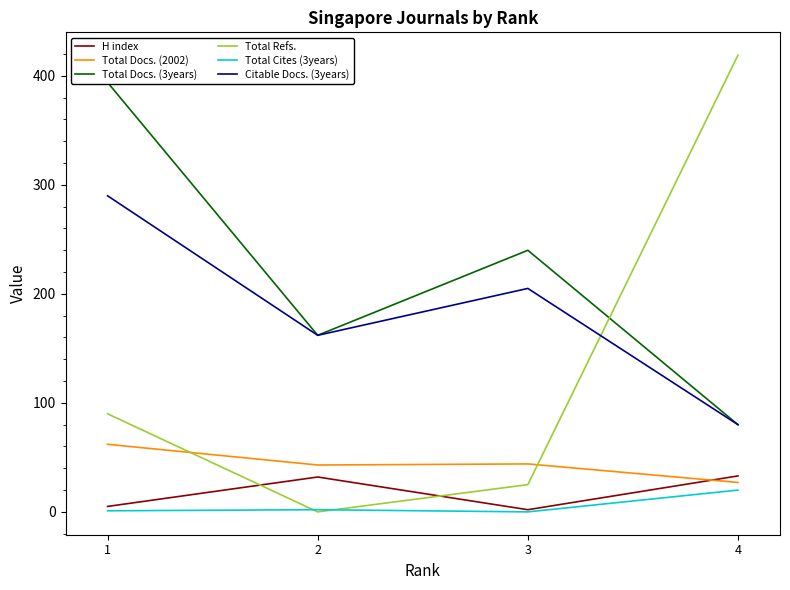

Is it true that Citable Docs. (3years) equals 198 at 1?

False